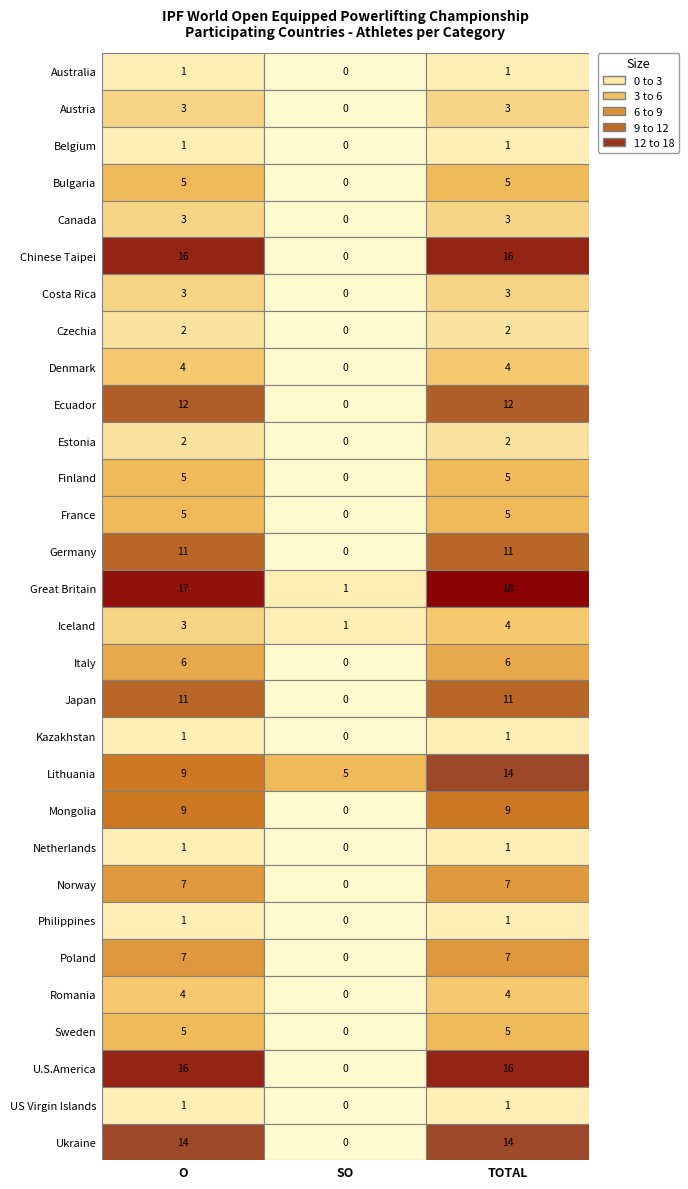

Where does the O series first go above 5?

Chinese Taipei